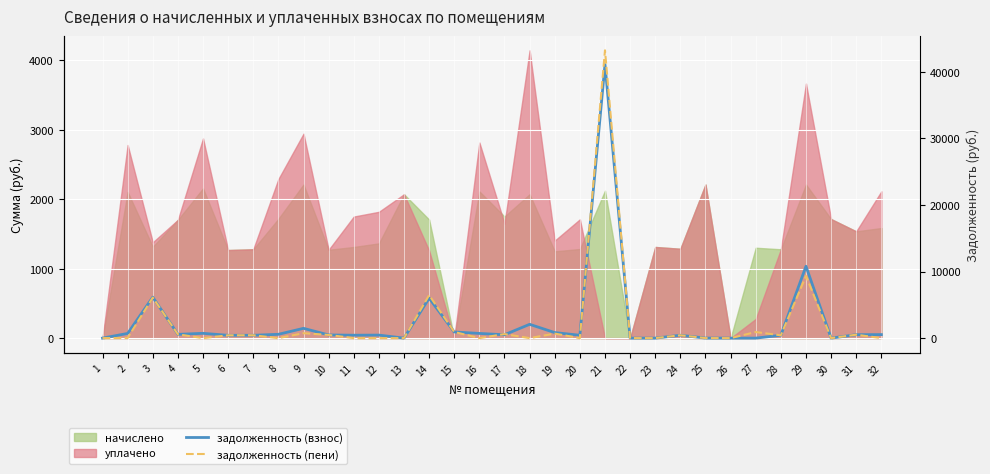

What is the difference between the задолженность (пени) values at 25 and 6?

418.8